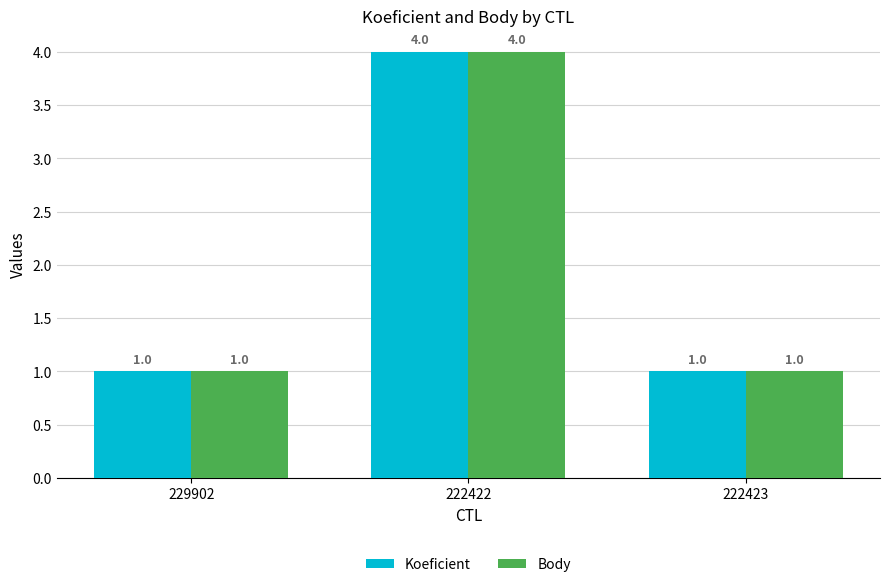

At how many categories does at least one series exceed 2?

1